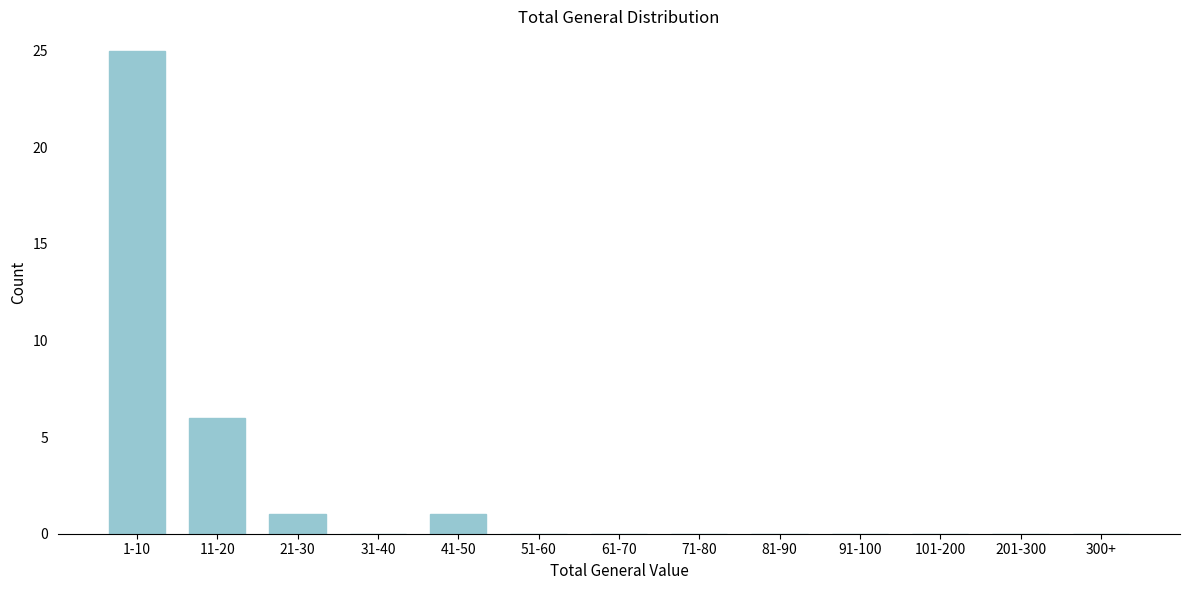

Reading left to right, list all the values displayed in this chart.

1-10=25	11-20=6	21-30=1	31-40=0	41-50=1	51-60=0	61-70=0	71-80=0	81-90=0	91-100=0	101-200=0	201-300=0	300+=0